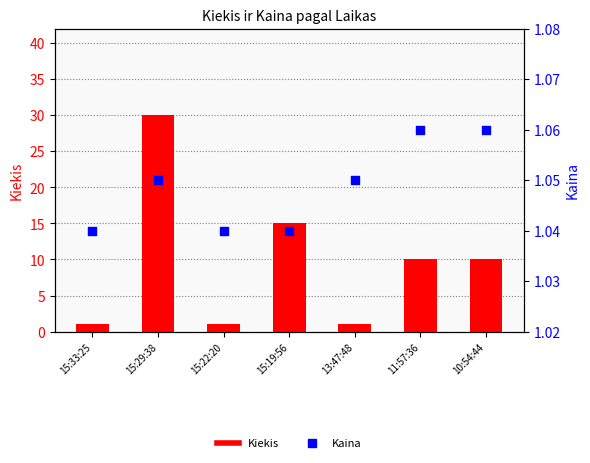

What is the total value across all series at 15:29:38?

31.1